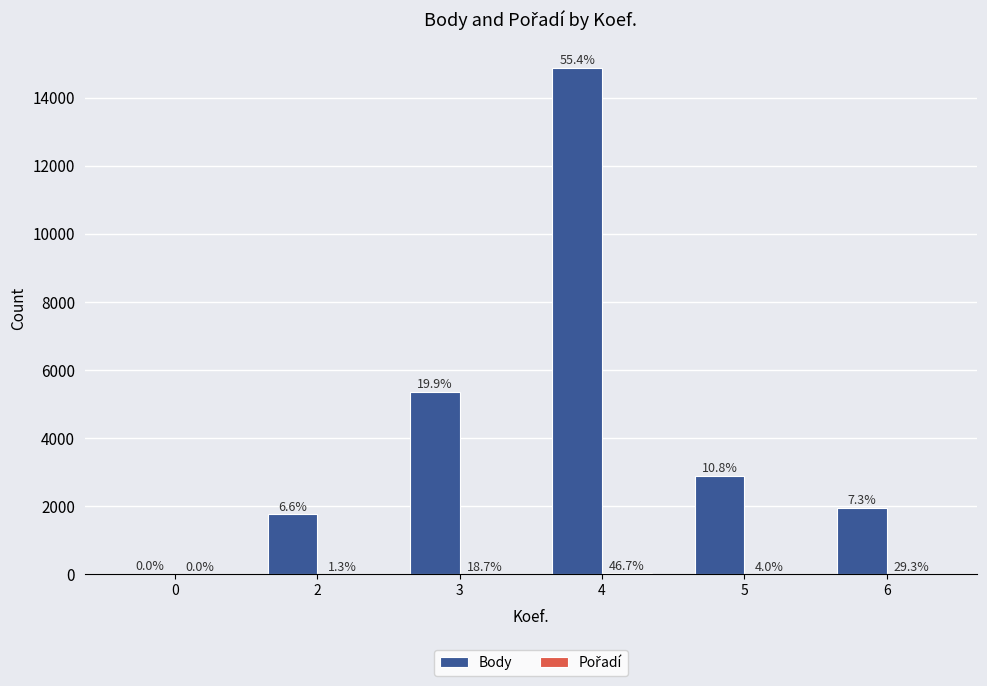

The value of Pořadí at 6 is 36. True or false?

False